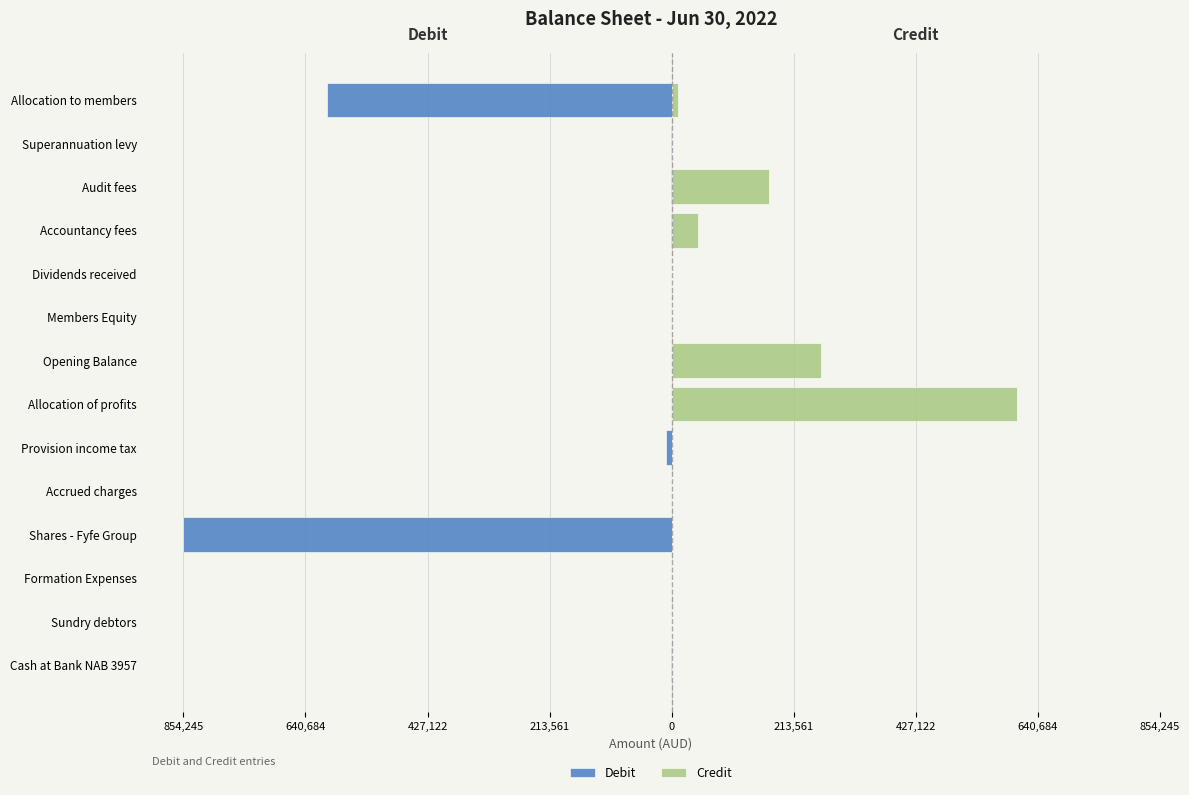

Count the number of categories in the chart.

14